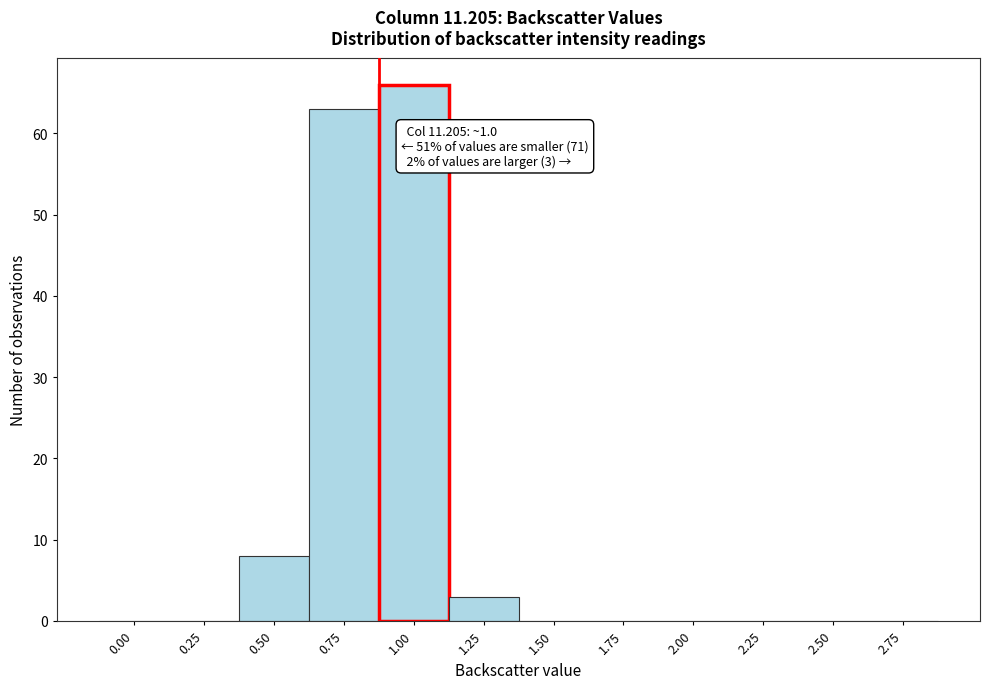

Reading left to right, what are all the values shown in this chart?

0.00=0	0.25=0	0.50=8	0.75=63	1.00=66	1.25=3	1.50=0	1.75=0	2.00=0	2.25=0	2.50=0	2.75=0